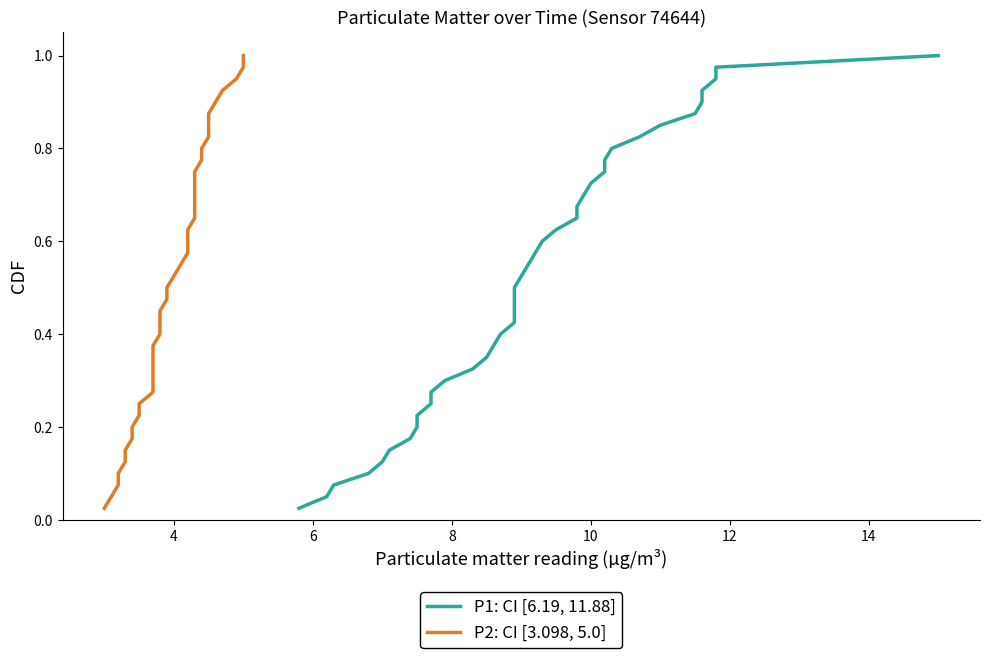

True or false: P2 and P1 intersect in this chart.

False